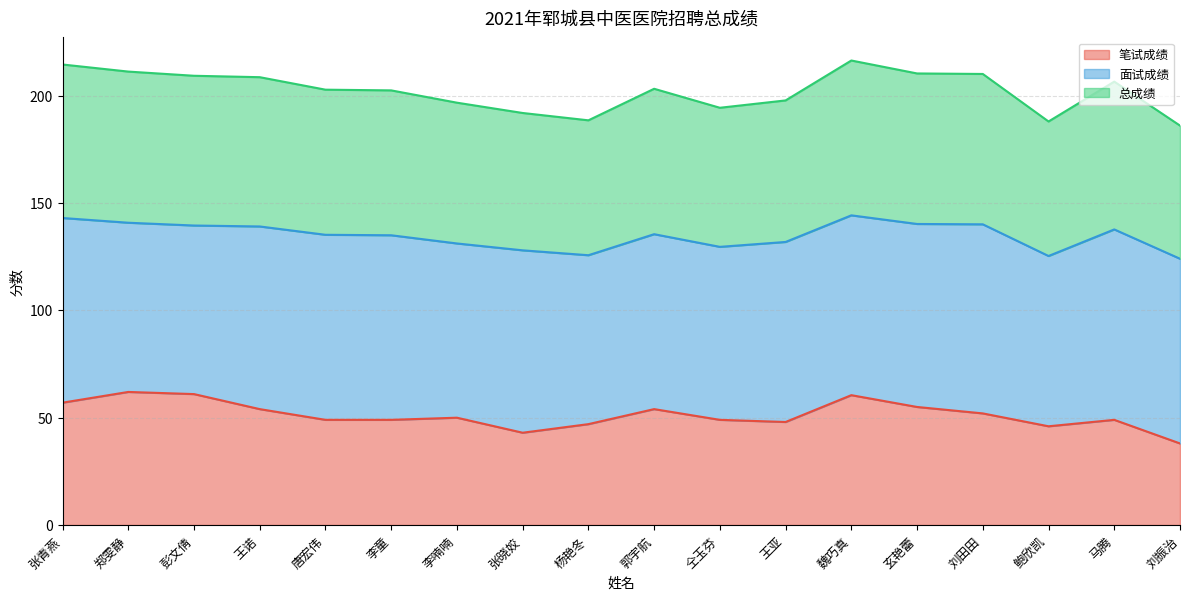

What is the label of the 1st point from the right?

刘振治